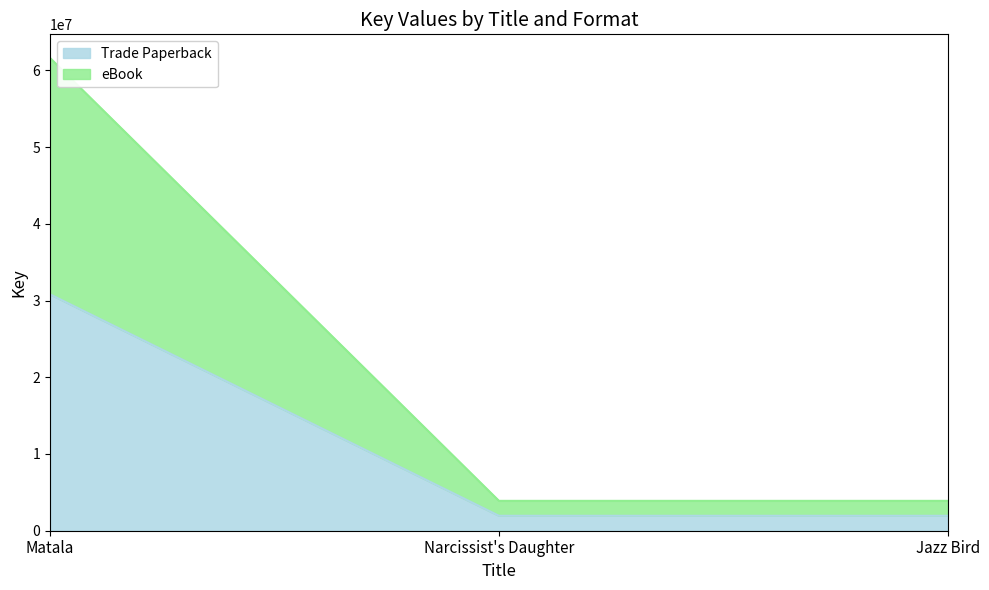

Where does the eBook series first go above 3892206?

Matala